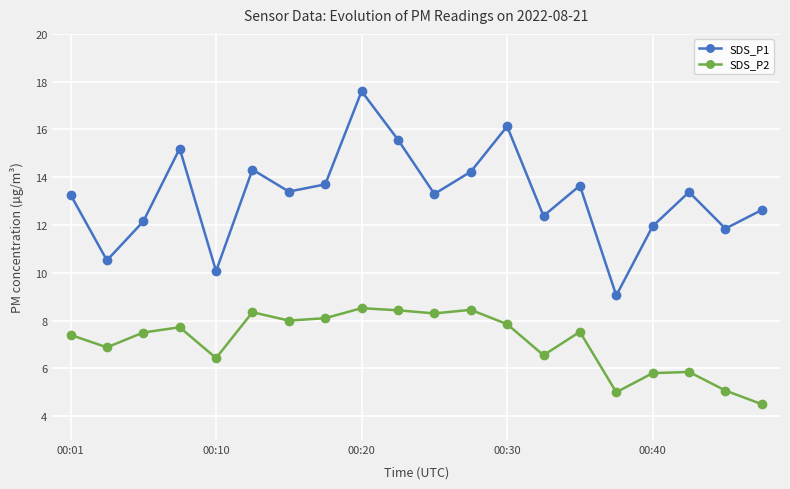

What is the value of the SDS_P2 point at the 16th from the left?

5.0